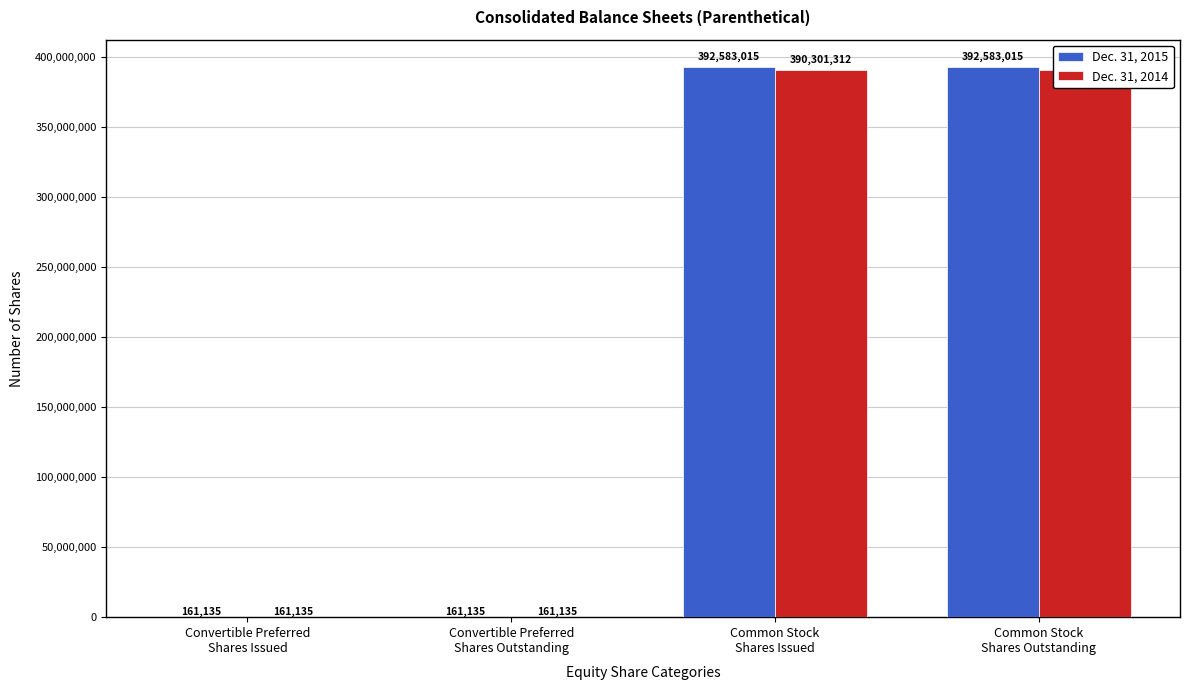

What is the total value across all series at Convertible Preferred
Shares Issued?

322270